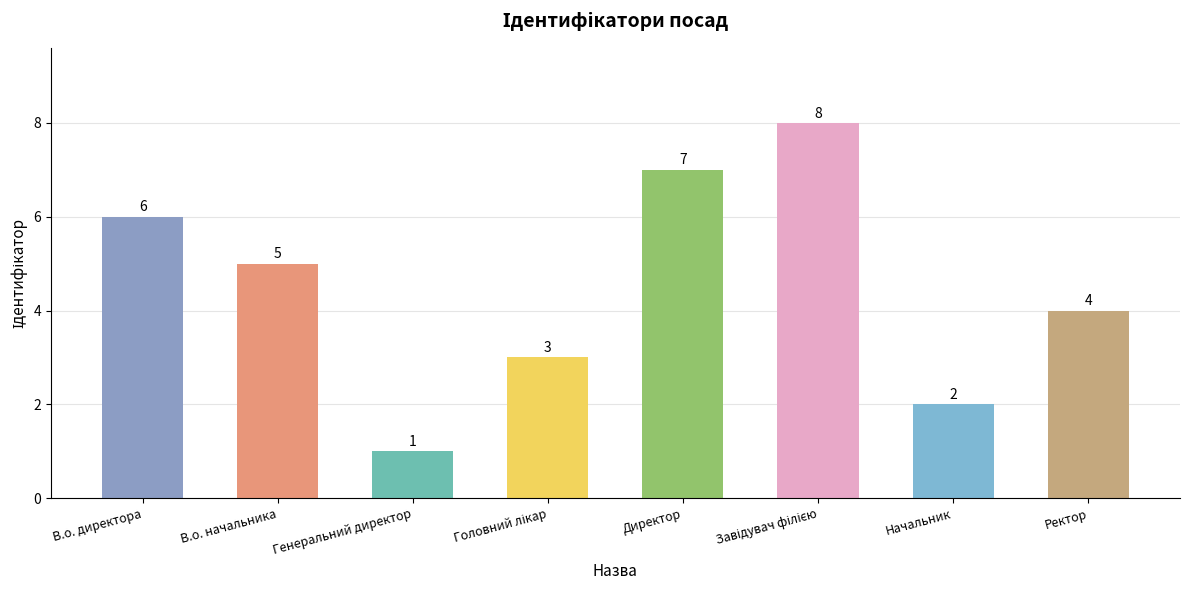

What is the sum of all values?

36